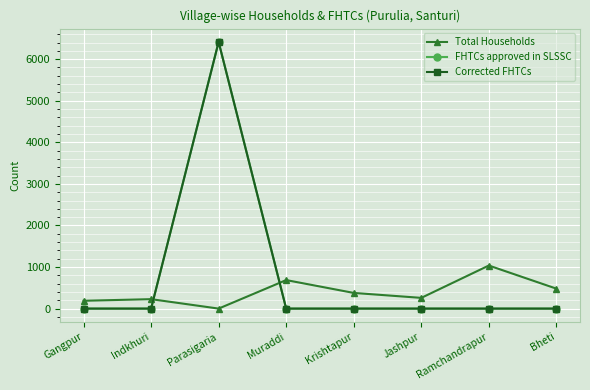

Is this an area chart (filled region under the line)?

No